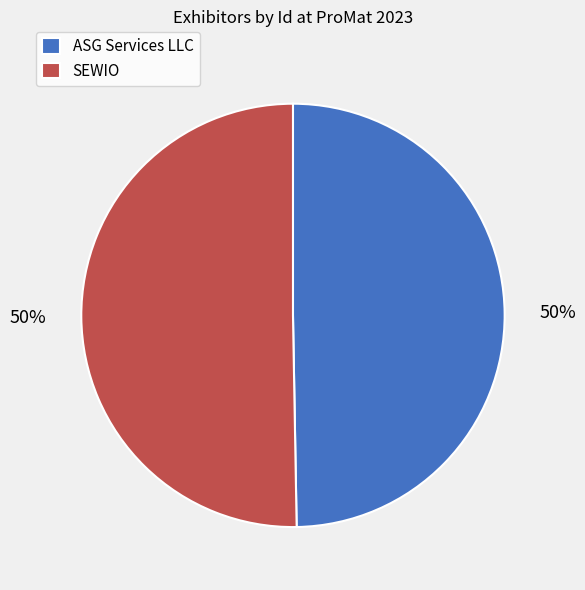

True or false: ASG Services LLC accounts for 64% of the total.

False